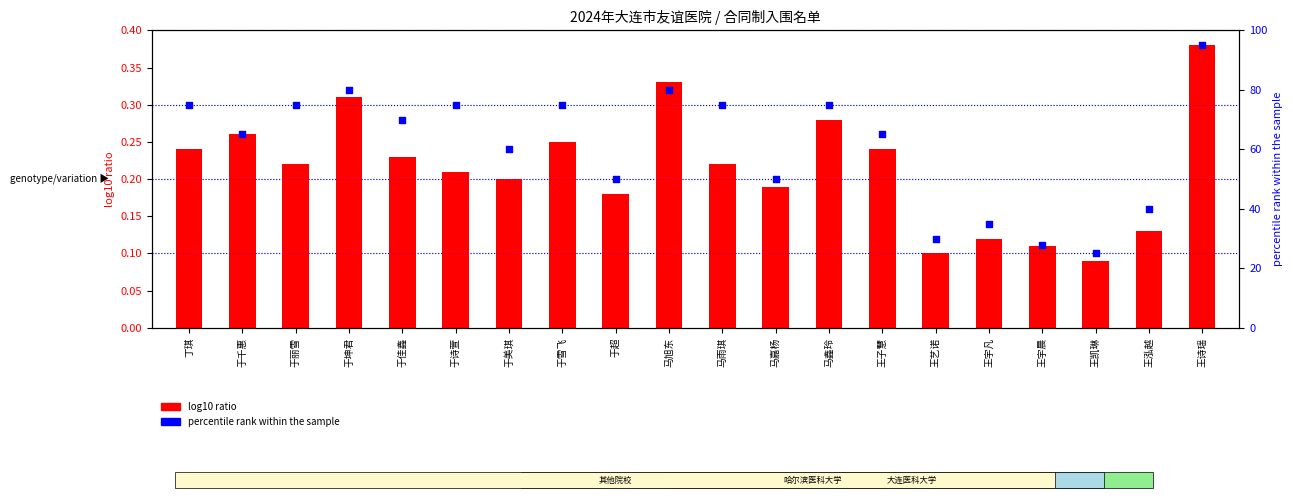

What is the total value across all series at 于诗萱?

75.2